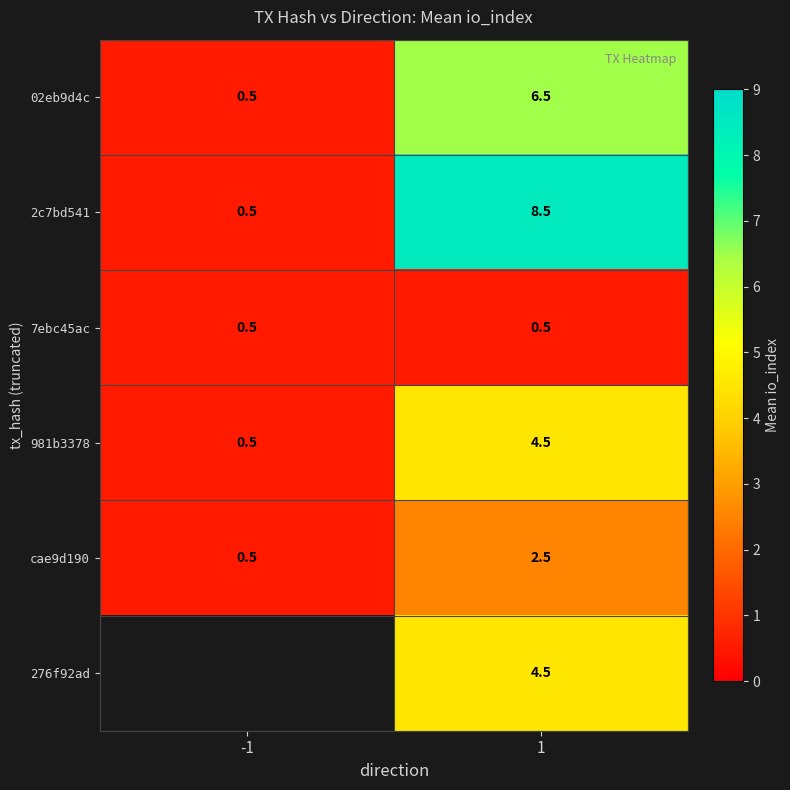

List the labels in order of 981b3378 value, largest first.

1, -1